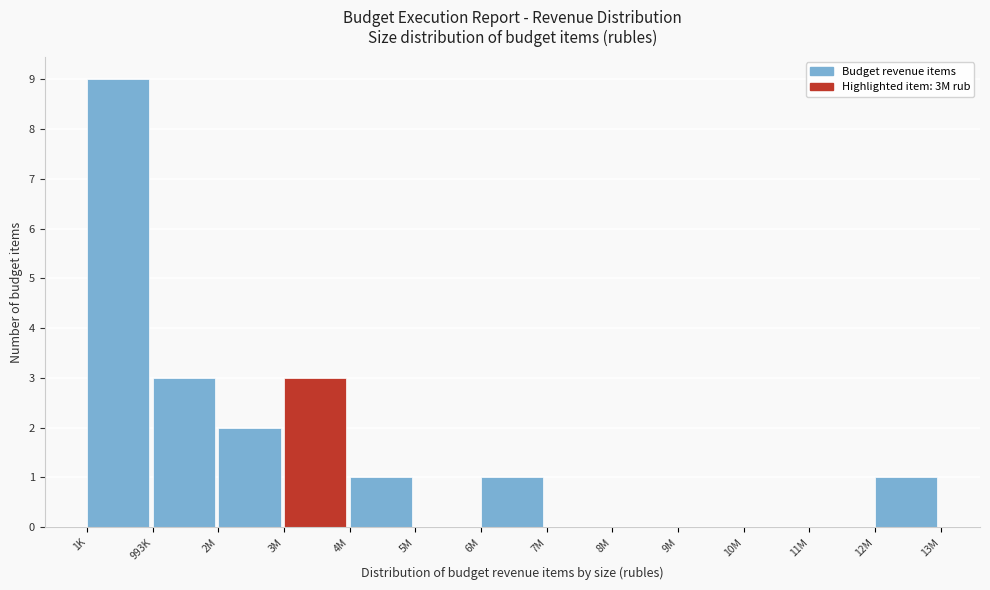

Reading left to right, transcribe all the data shown in this chart.

1K=9	993K=3	2M=2	3M=3	4M=1	5M=0	6M=1	7M=0	8M=0	9M=0	10M=0	11M=0	12M=1